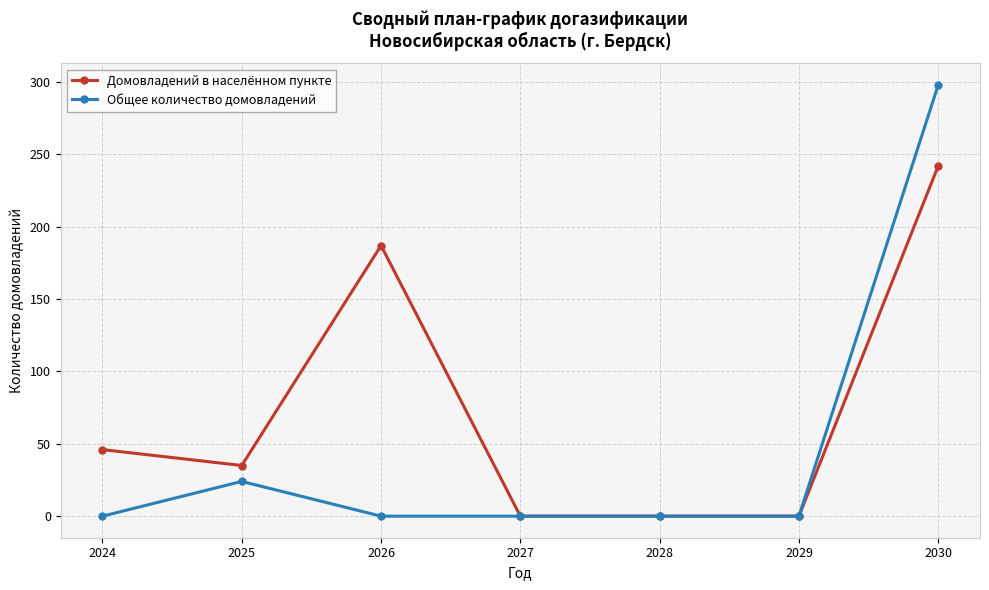

Reading right to left, transcribe all the data shown in this chart.

Домовладений в населённом пункте: 2030=242	2029=0	2028=0	2027=0	2026=187	2025=35	2024=46
Общее количество домовладений: 2030=298	2029=0	2028=0	2027=0	2026=0	2025=24	2024=0